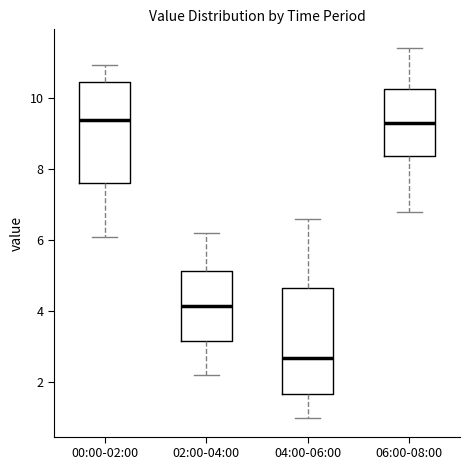

Where is the lower edge of the box for 04:00-06:00 on the y-axis? The values are not printed on the chart, so give them approximately, as read against the axis.

1.6